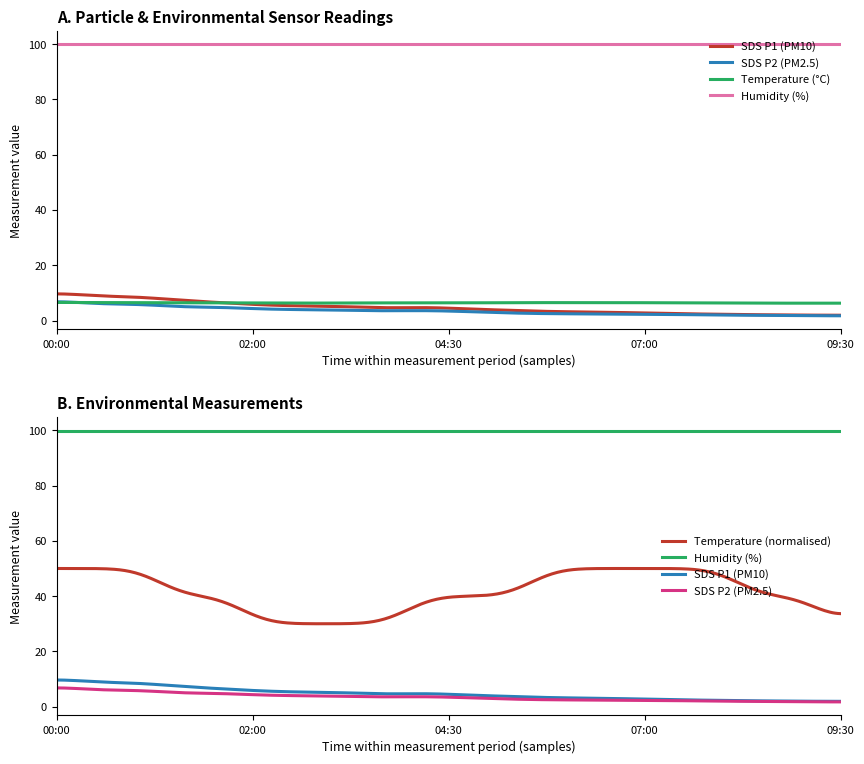

What is the difference between the SDS_P1 values at 01:00 and 01:30?

1.9